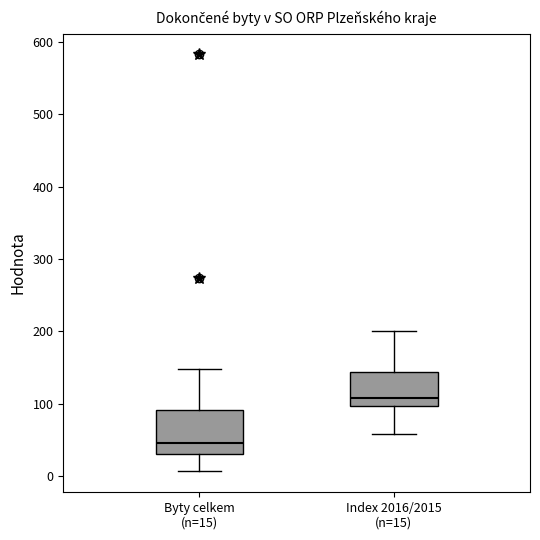

Reading left to right, transcribe this box plot: for each box, give where its median line is, the range the box spans, and where its two whiskers end, as read against the y-axis. The values are not printed on the chart, so give them approximately, as read against the axis.

Byty celkem (n=15): median 50, box 30 to 90, whiskers 10 to 150
Index 2016/2015 (n=15): median 110, box 100 to 140, whiskers 60 to 200